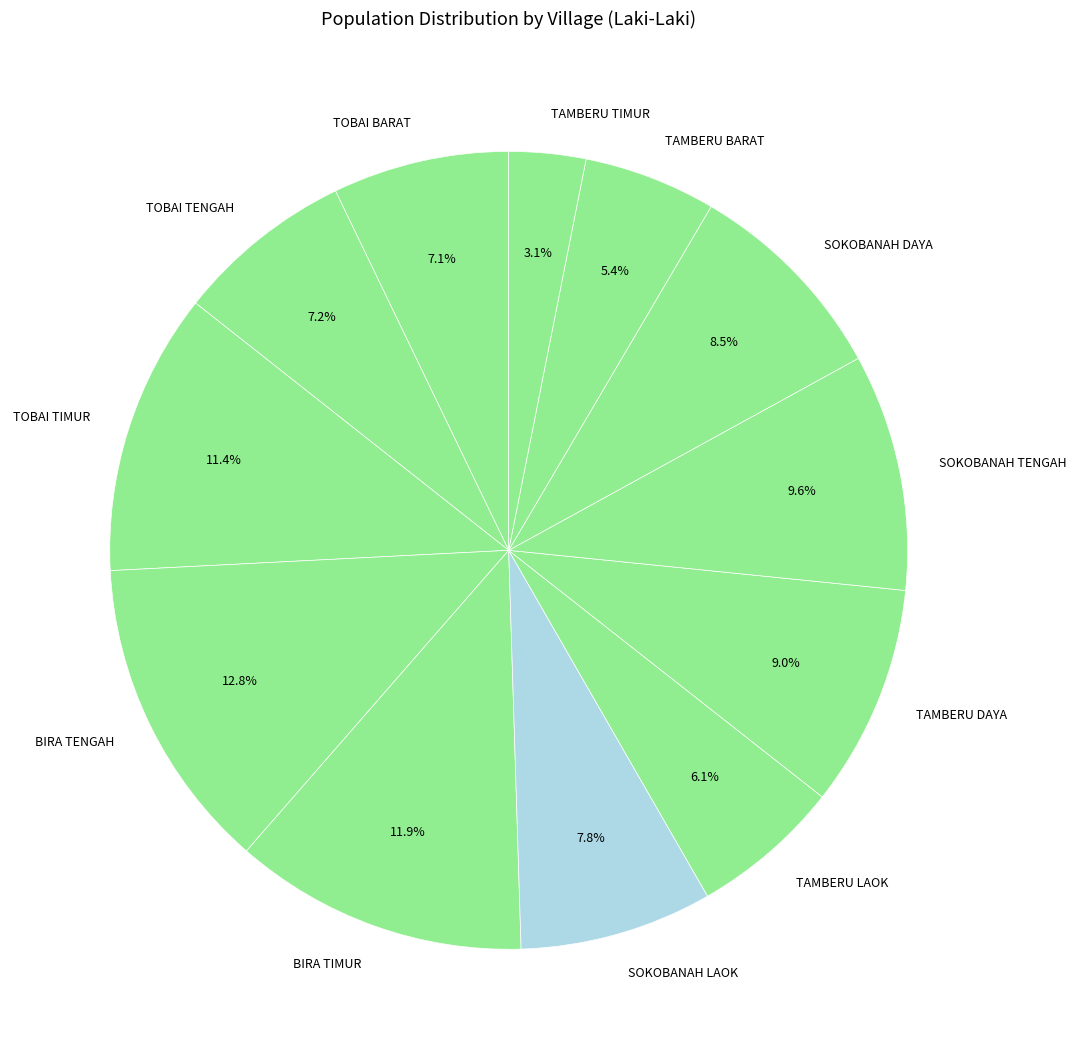

To the nearest percent, what is the difference between the largest and smallest slice percentages?

10%